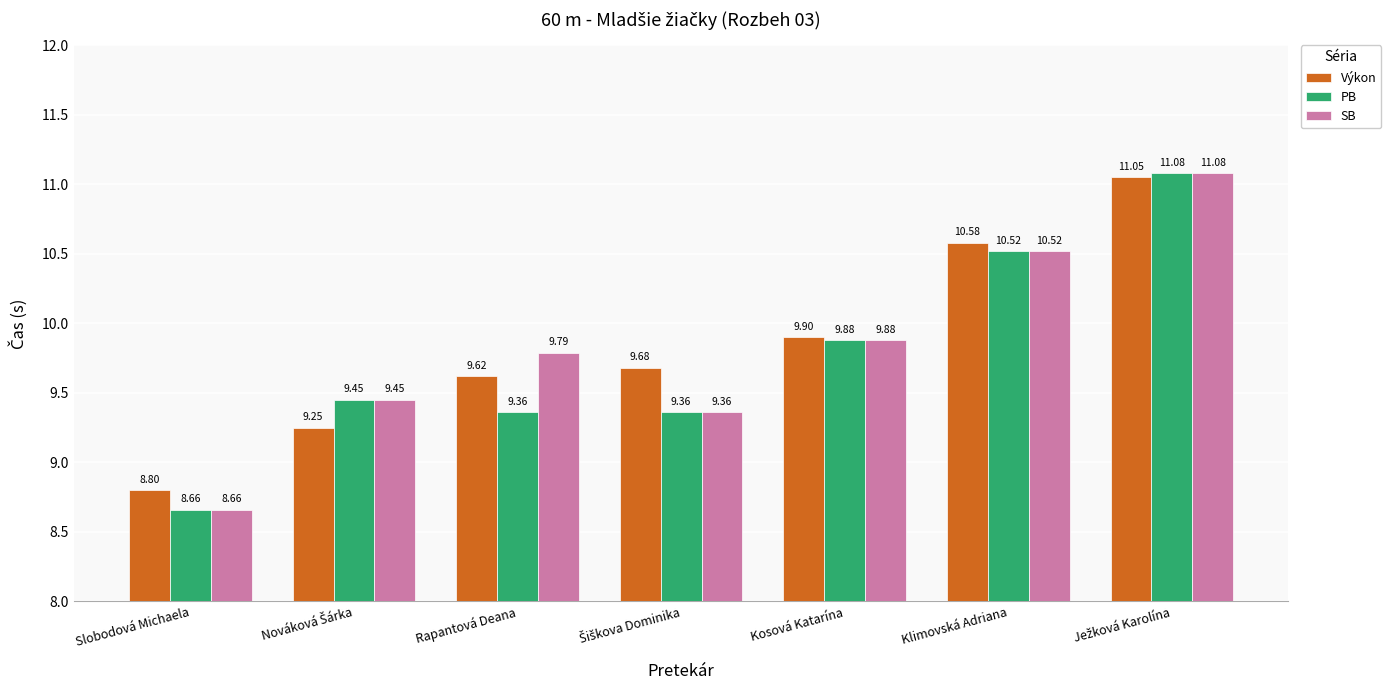

Which series has the largest total across all categories?

Výkon